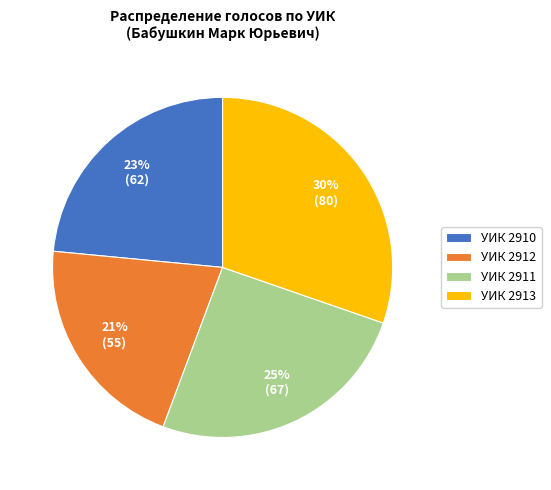

Which has a higher value, УИК 2910 or УИК 2913?

УИК 2913